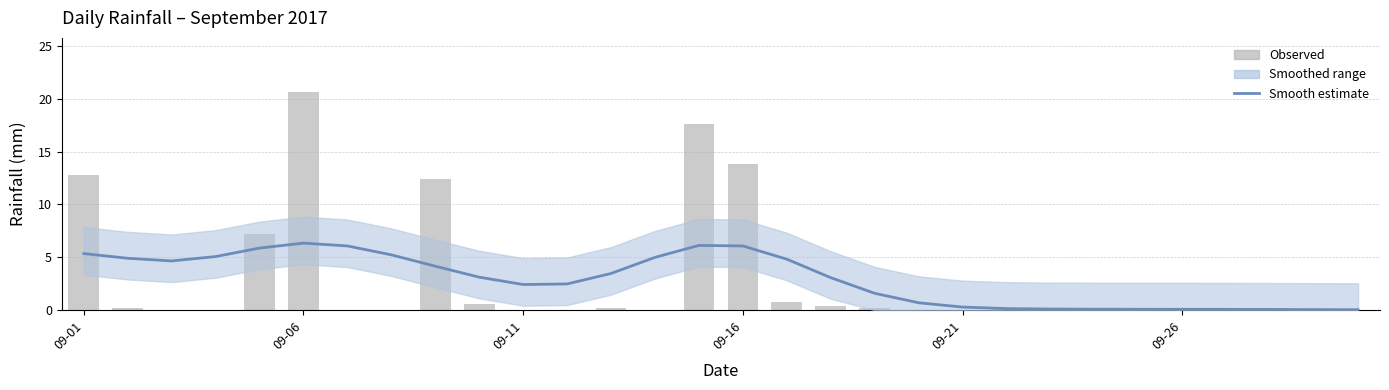

What is the greatest value displayed?

20.6